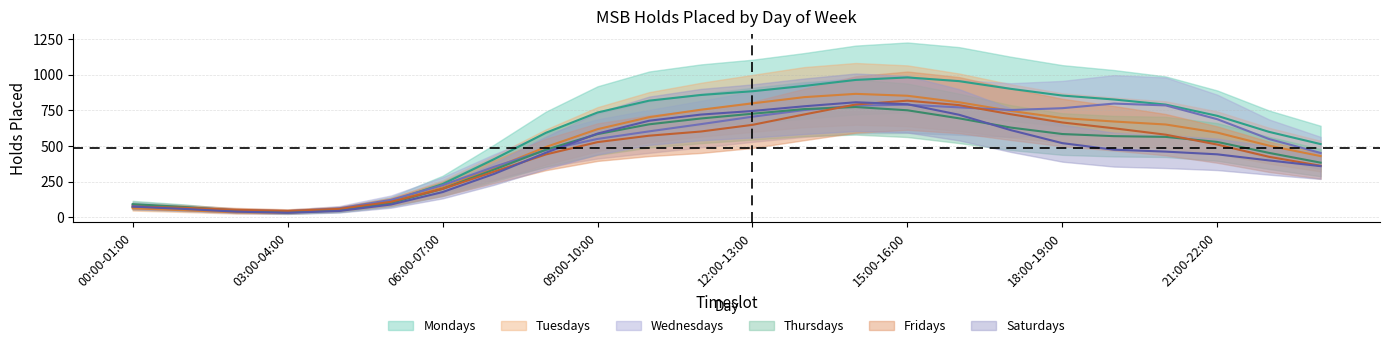

How many data points in Saturdays are above 495?

11